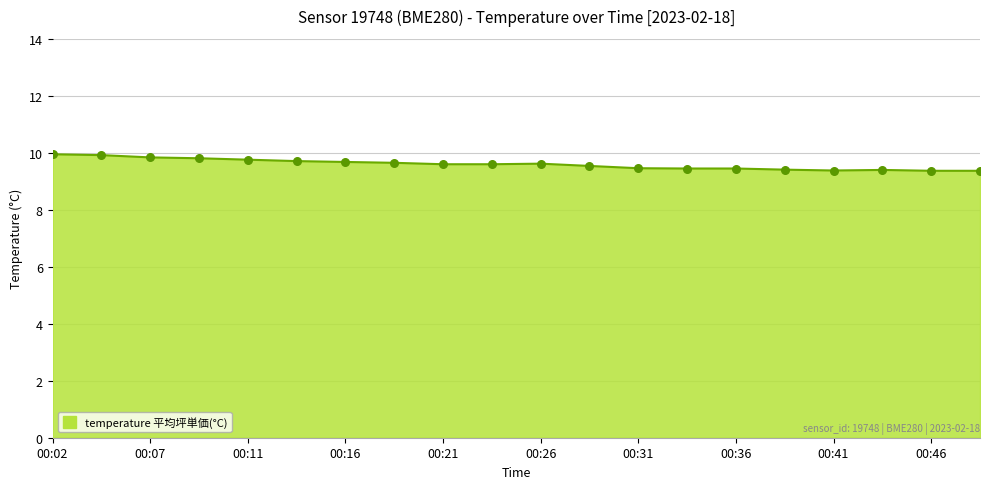

What is the difference between the maximum and minimum values?

0.6